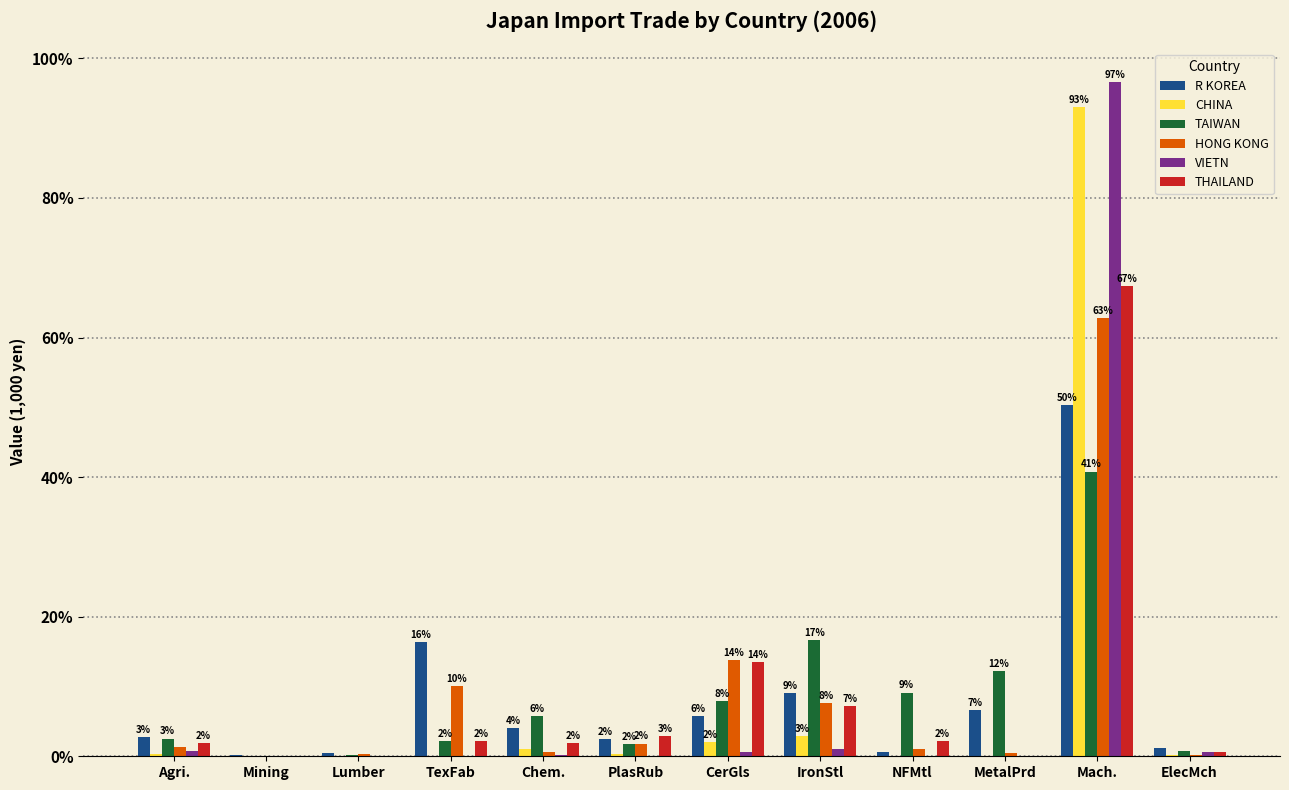

At which label is R KOREA closest to 25?

TexFab